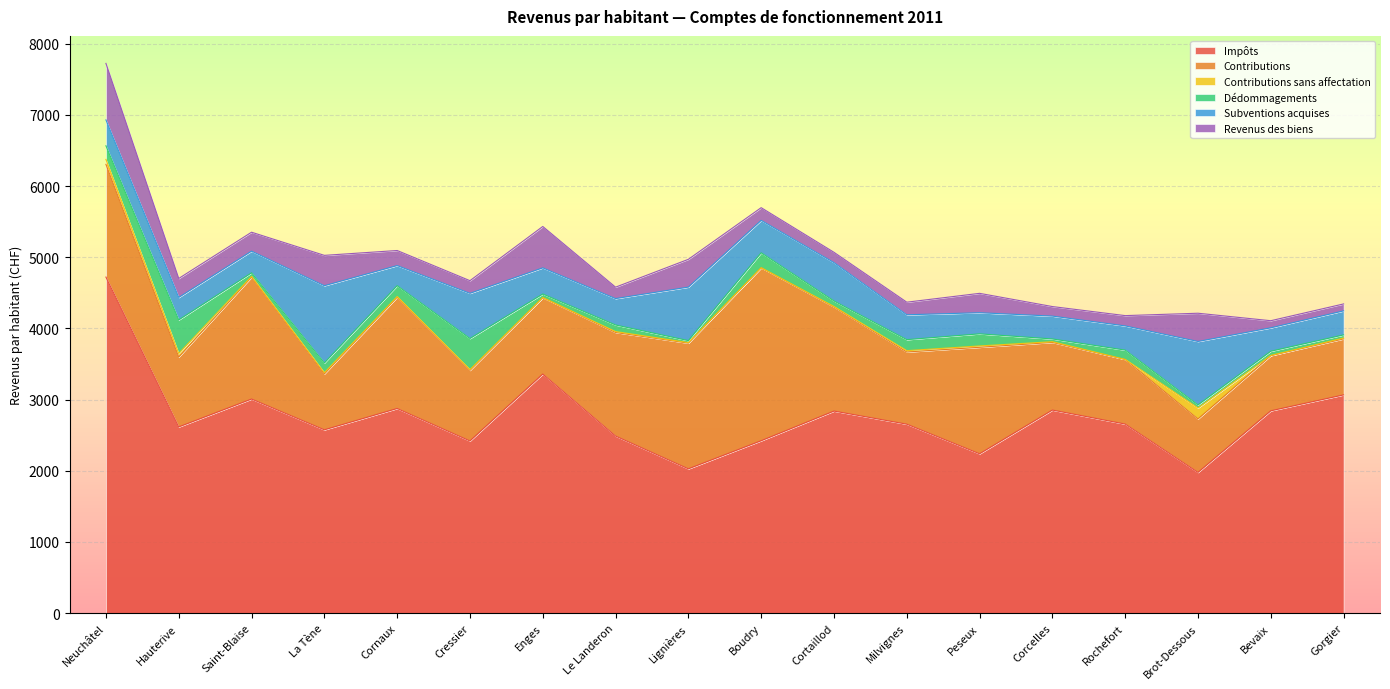

Where does the Revenus des biens series first go above 211?

Neuchâtel